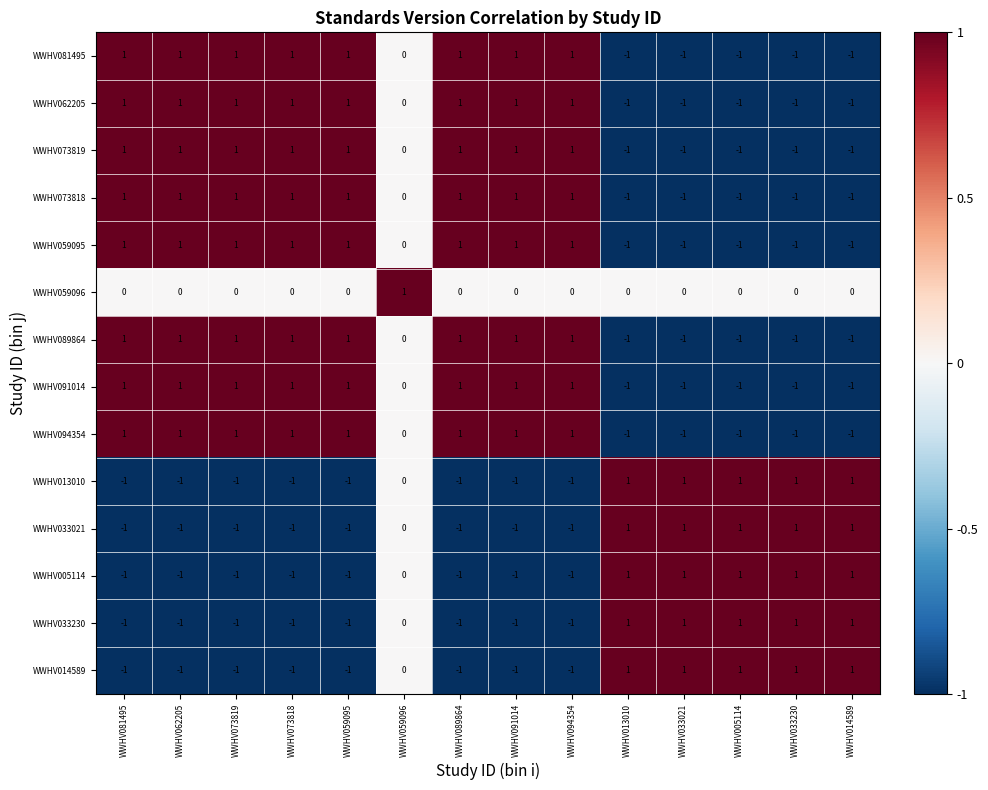

The WWHV059095 series shows 1 at WWHV091014. True or false?

True